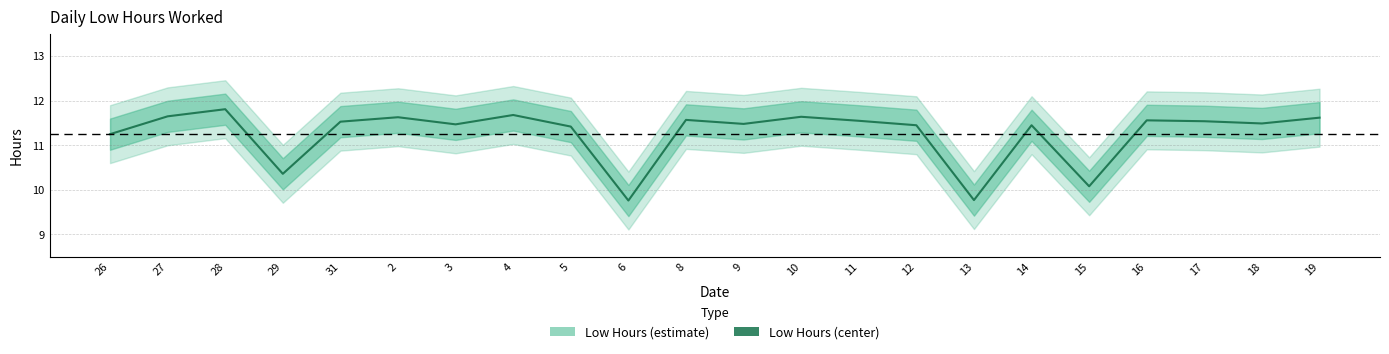

How many points are lower than both their immediate neighbors (excluding endpoints)?

7